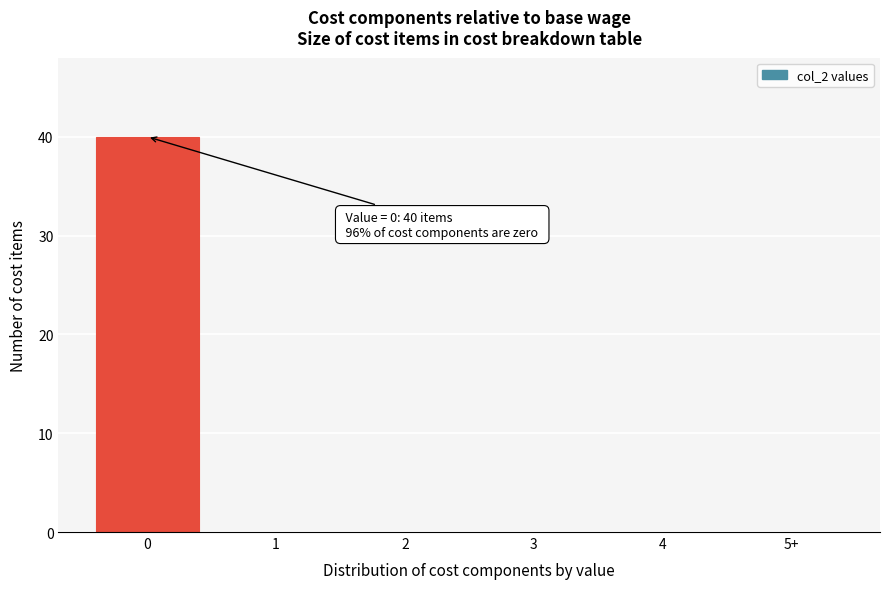

Reading right to left, transcribe all the data shown in this chart.

5+=0	4=0	3=0	2=0	1=0	0=40